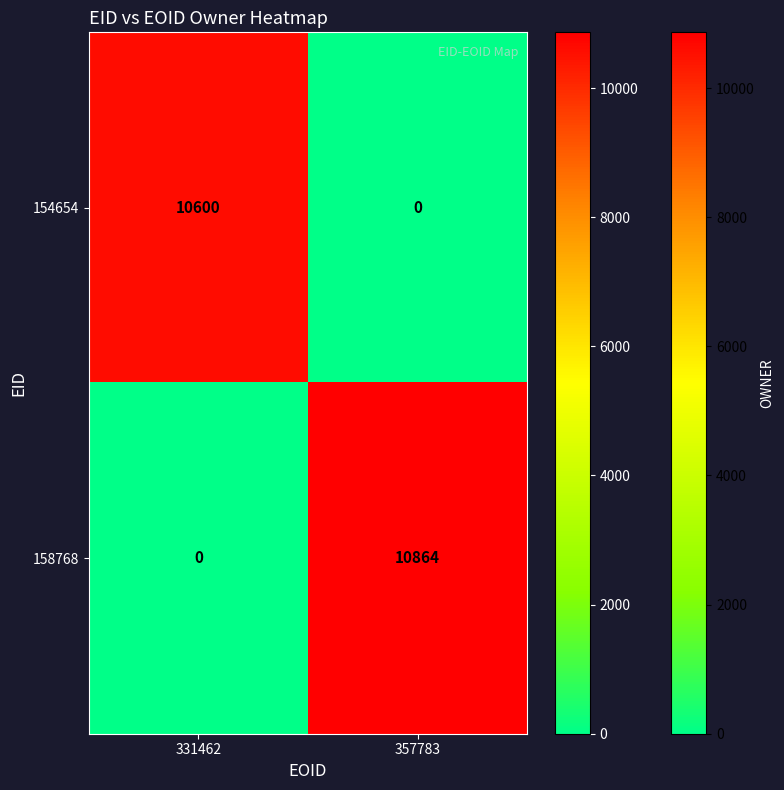

At which category is the sum across all series the highest?

357783